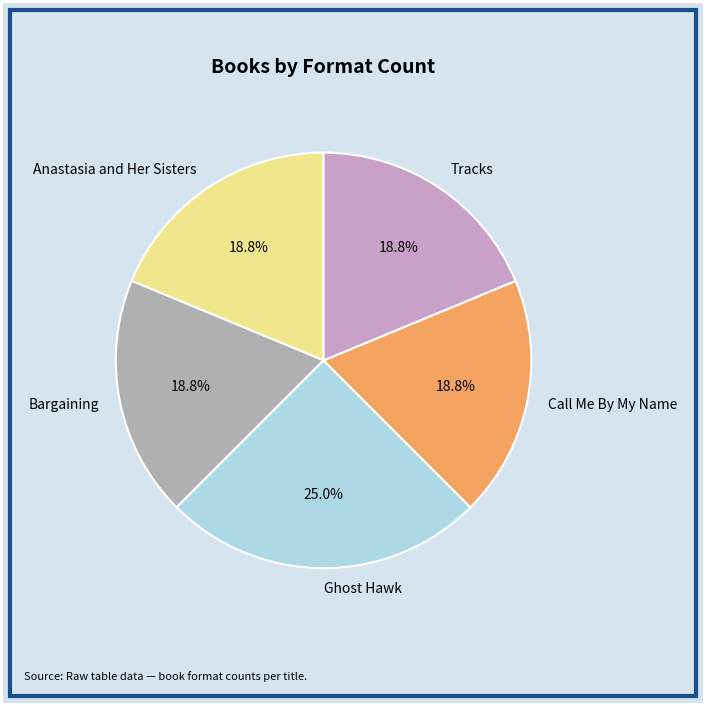

Count the number of slices in the pie.

5